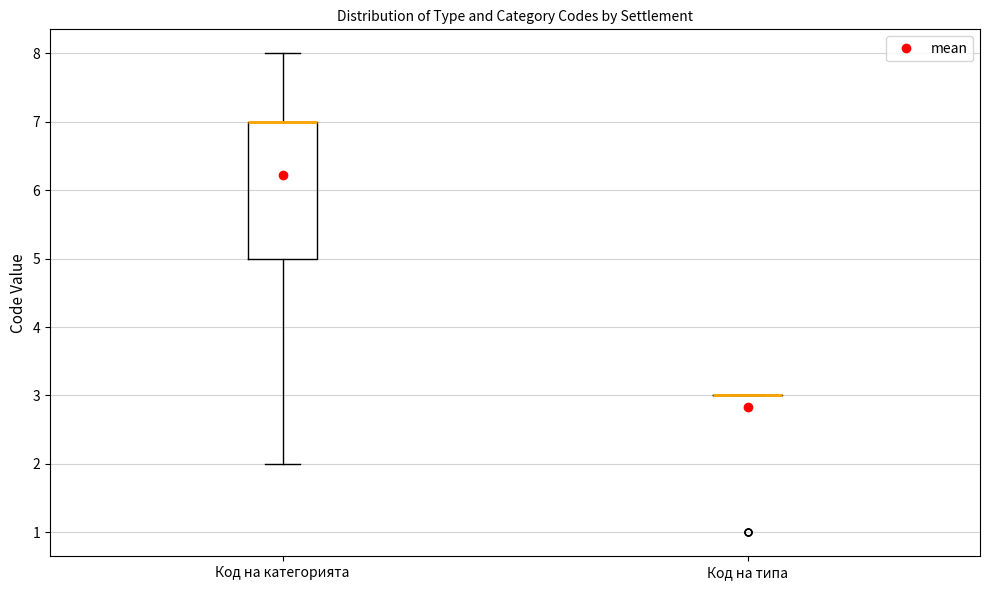

Where does the lower whisker of the box for Код на категорията end on the y-axis? The values are not printed on the chart, so give them approximately, as read against the axis.

2